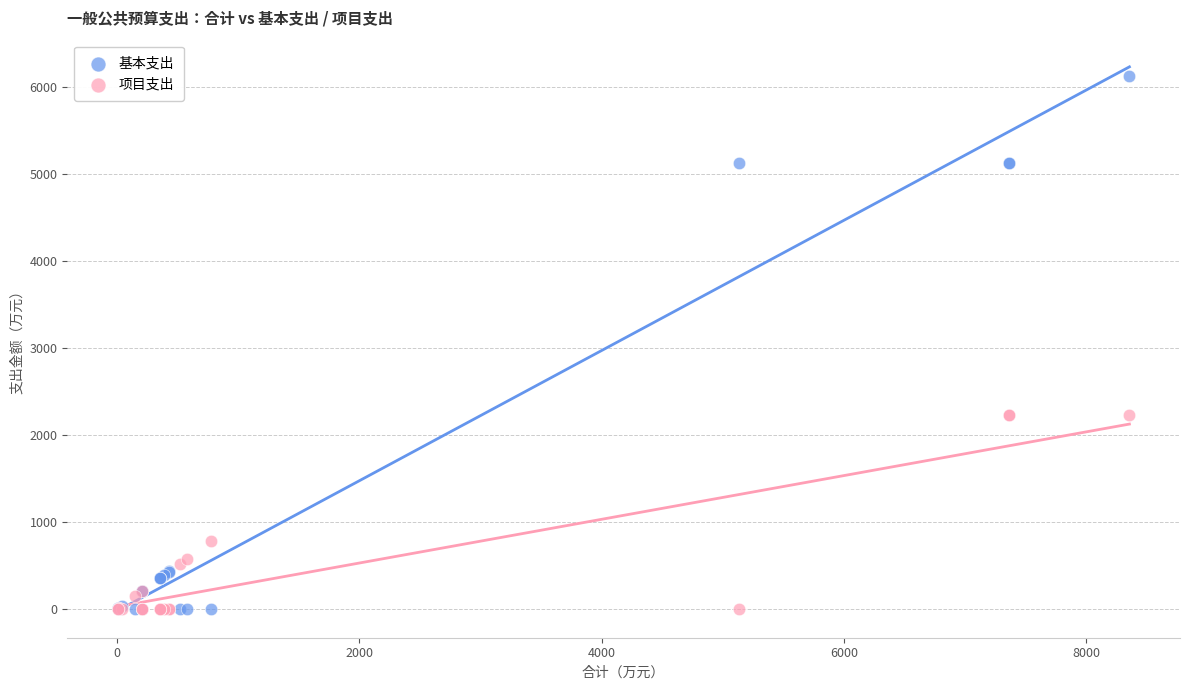

In the 项目支出 series, what Y value is closest to 1116?

777.5